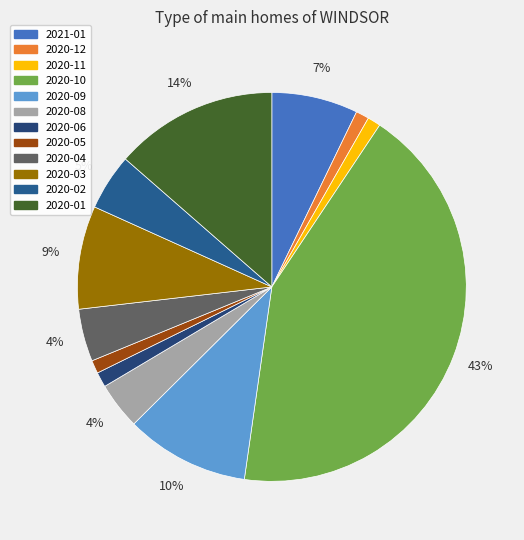

Count the number of slices in the pie.

12